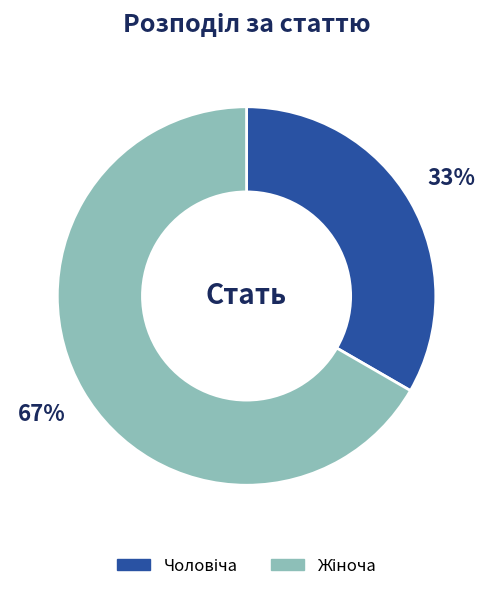

Is there any slice that represents more than half of the pie?

Yes